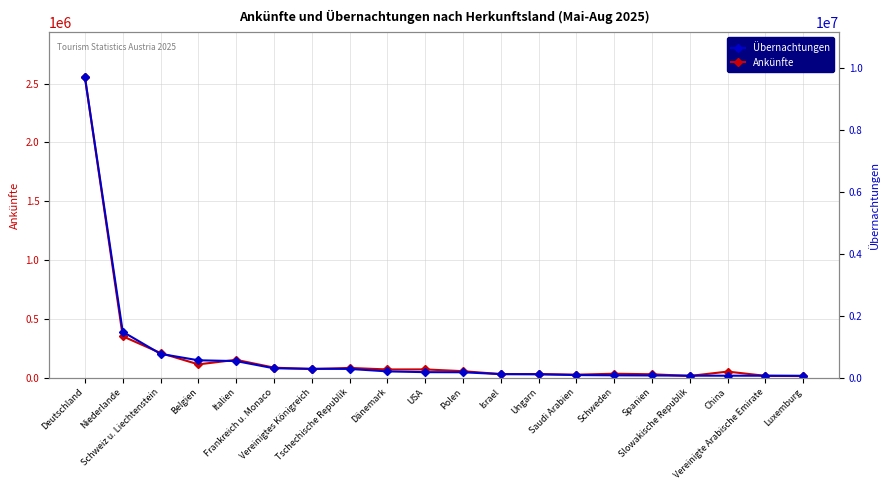

Which category has the lowest value in the Übernachtungen series?

Luxemburg